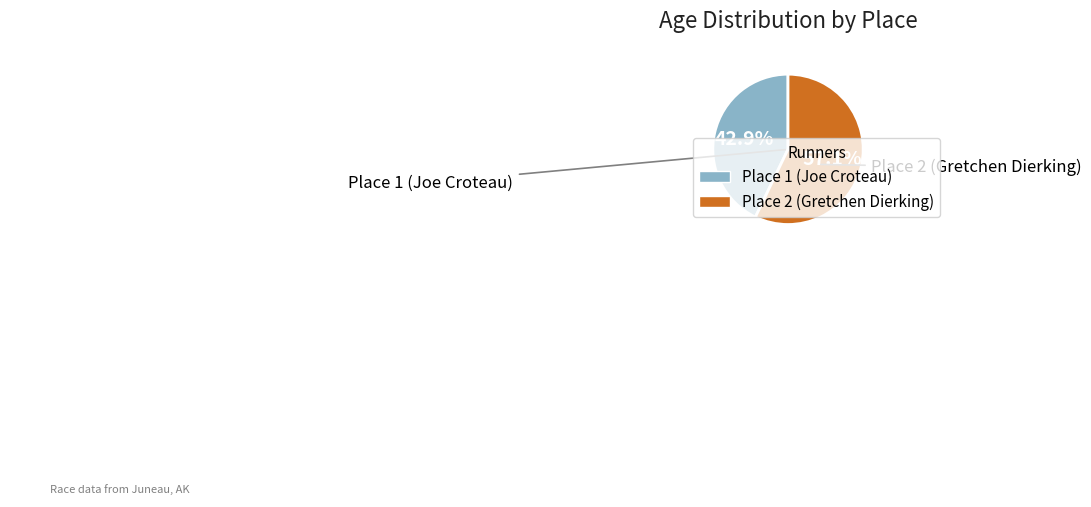

Rank the categories by value from highest to lowest.

Place 2 (Gretchen Dierking), Place 1 (Joe Croteau)